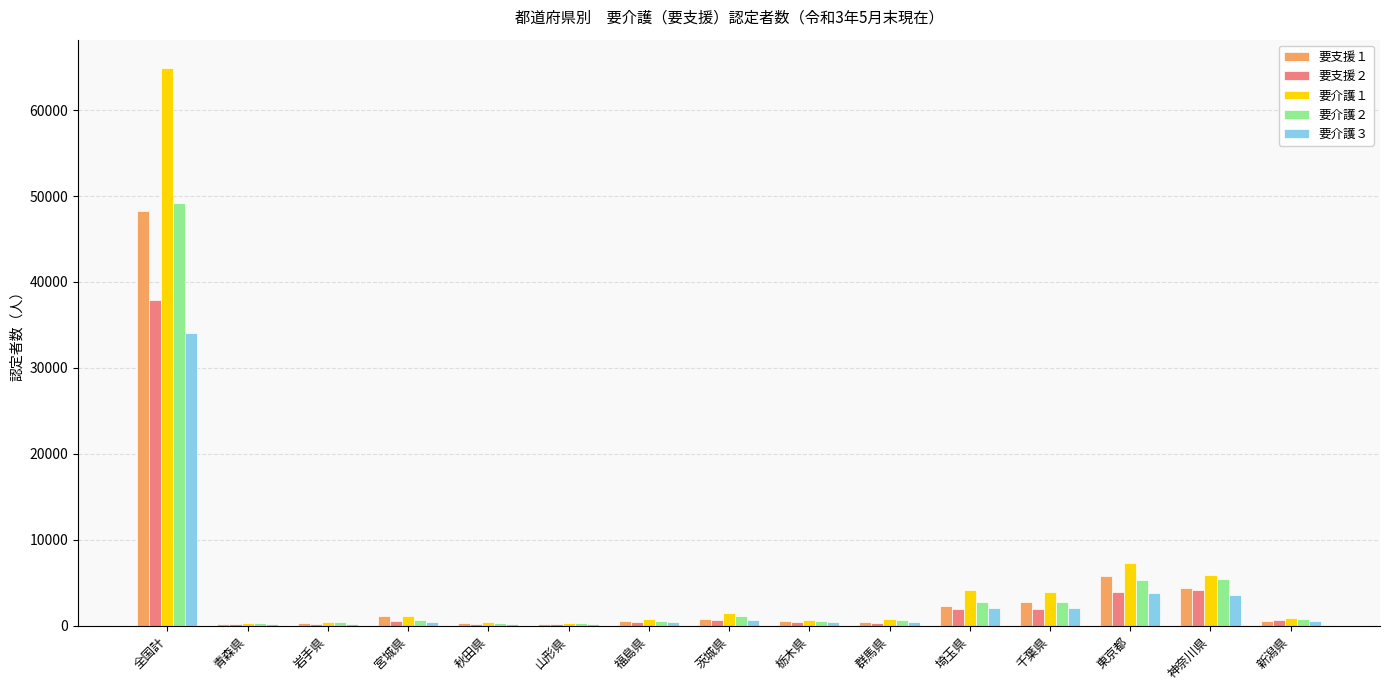

What is the total value across all series at 東京都?

26062